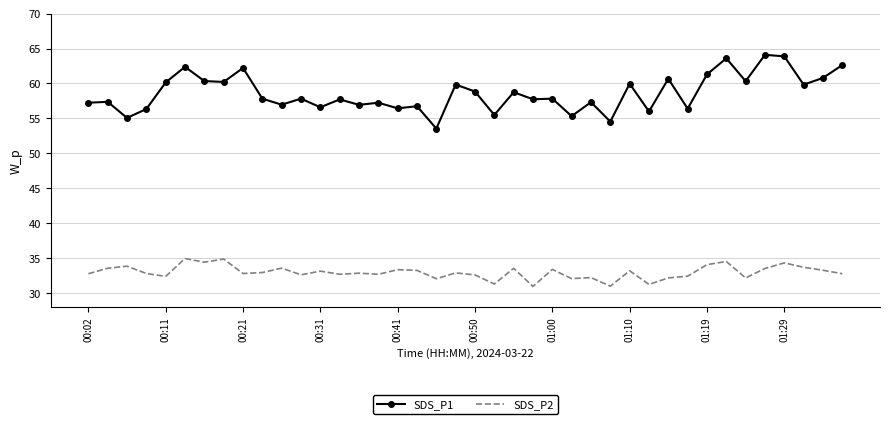

What is the highest value of the SDS_P1 series?

64.1